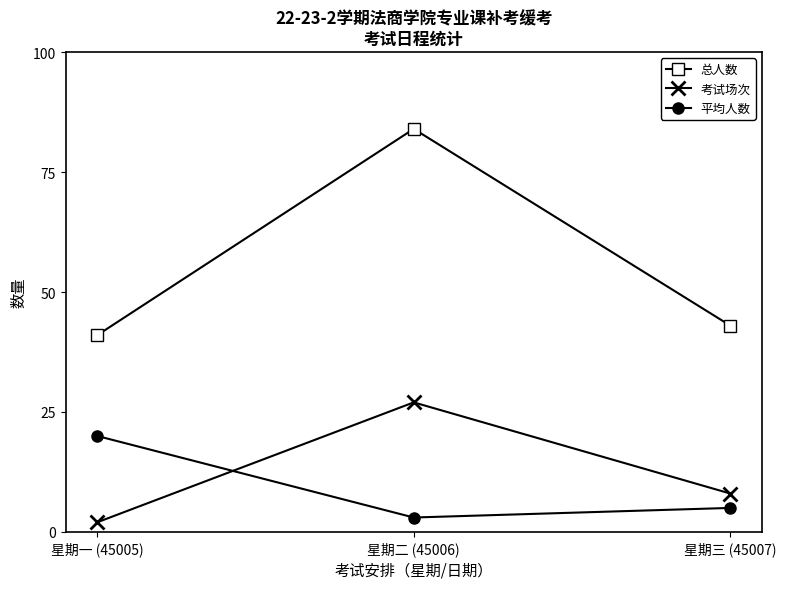

What is the spread (max minus min) of values at 星期一 (45005)?

39